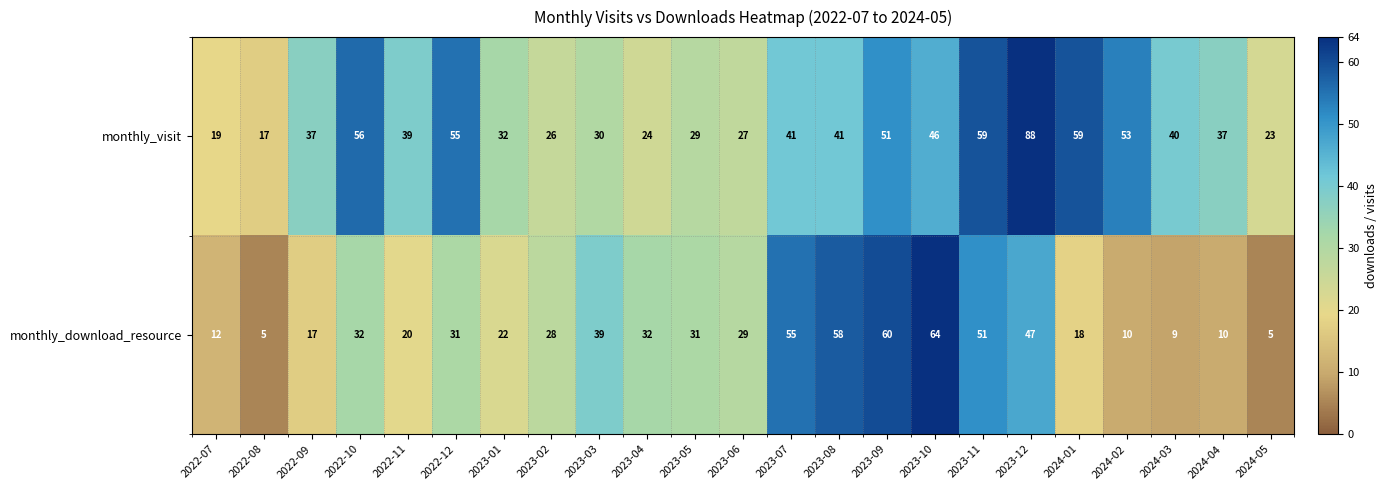

What is the difference between the highest and lowest values at 2023-05?

2